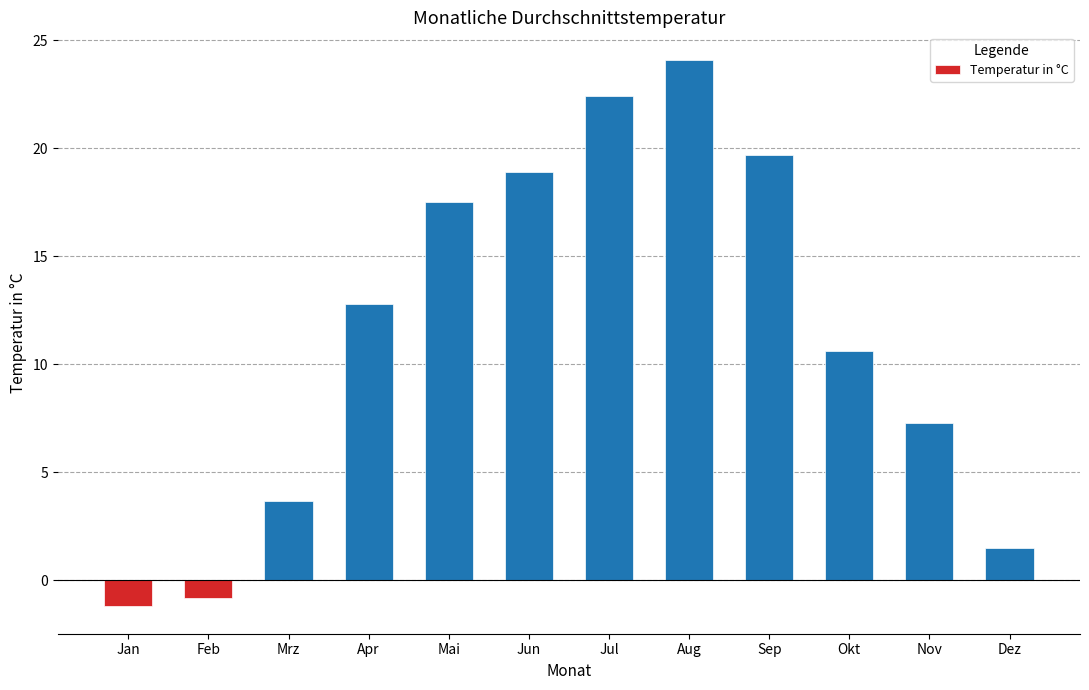

What is the approximate value at Apr?

12.8